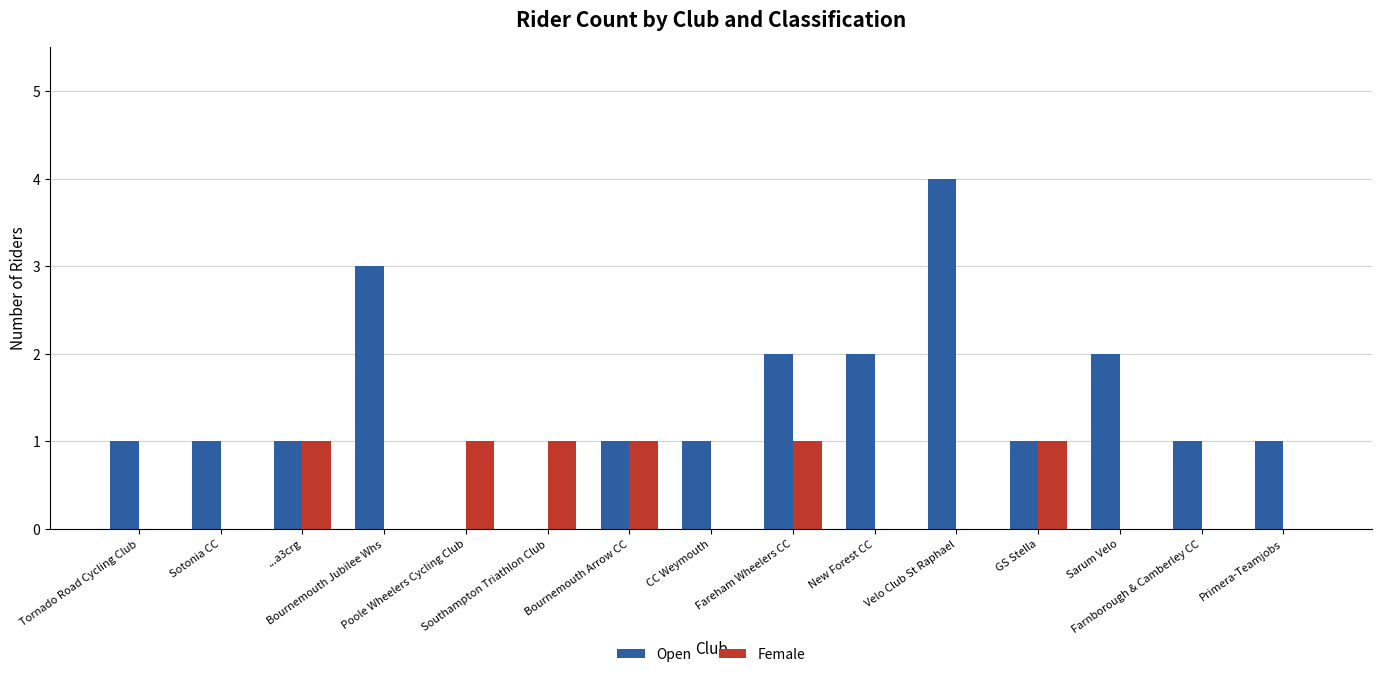

Are the bars grouped side by side (vs. stacked)?

Yes